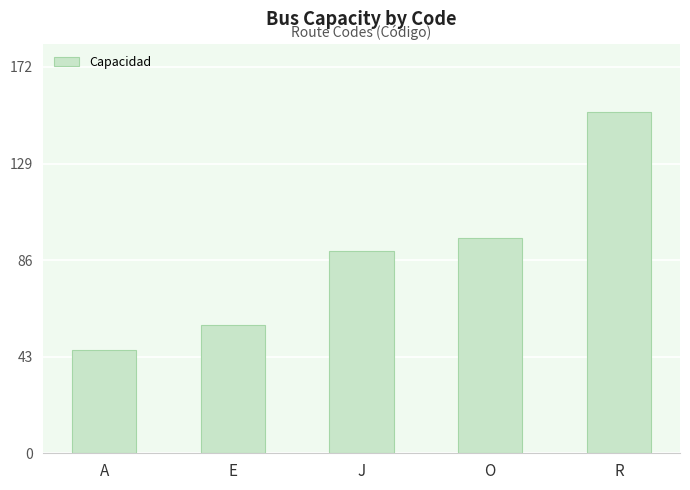

True or false: the data shows 90 at J.

True